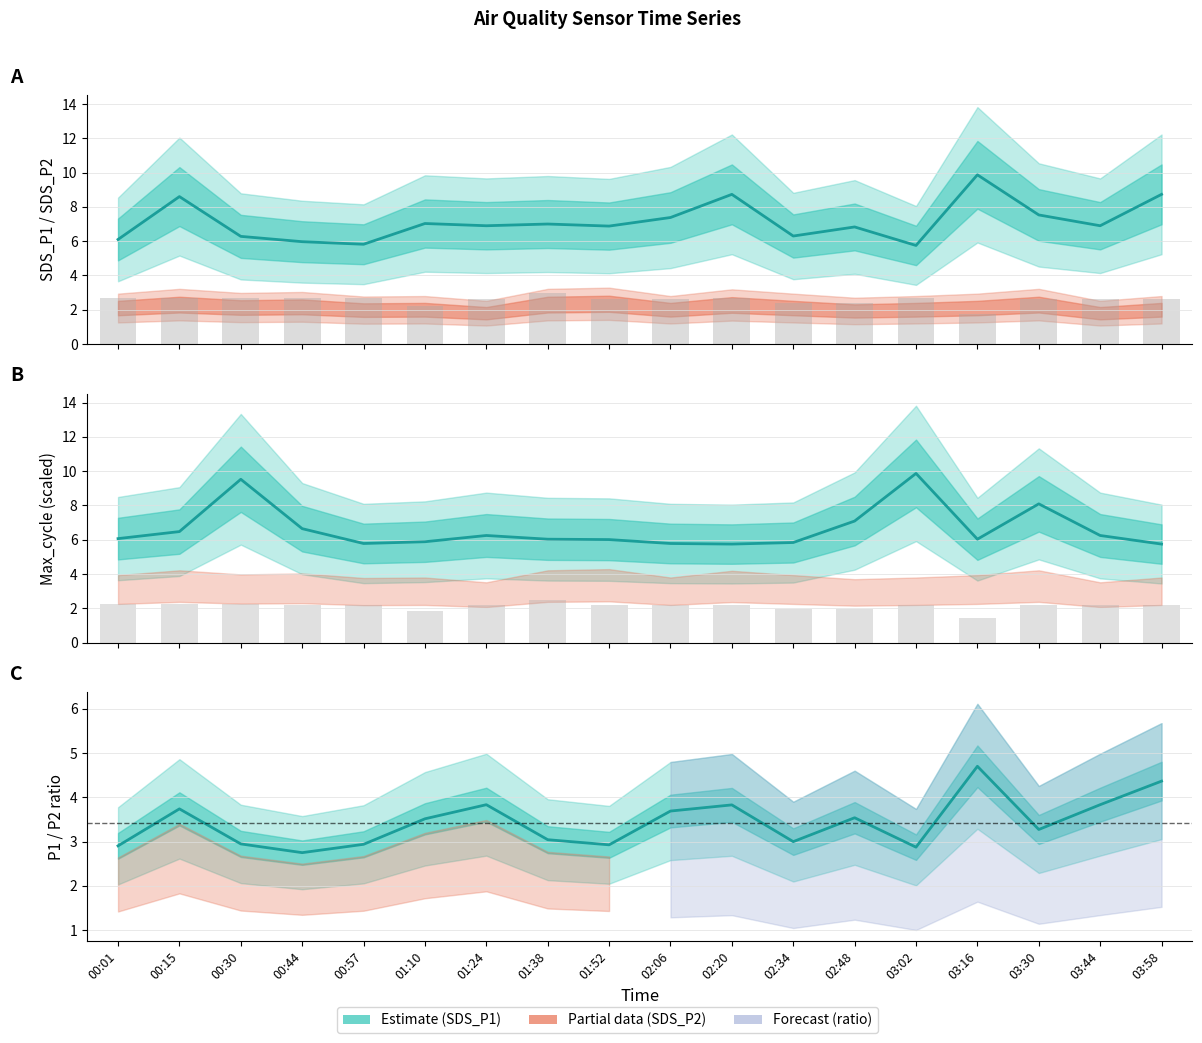

Rank the categories by value from lowest to highest.

03:16, 01:10, 02:48, 02:34, 01:24, 03:44, 02:06, 01:52, 03:58, 03:30, 02:20, 03:02, 00:57, 00:44, 00:30, 00:15, 00:01, 01:38